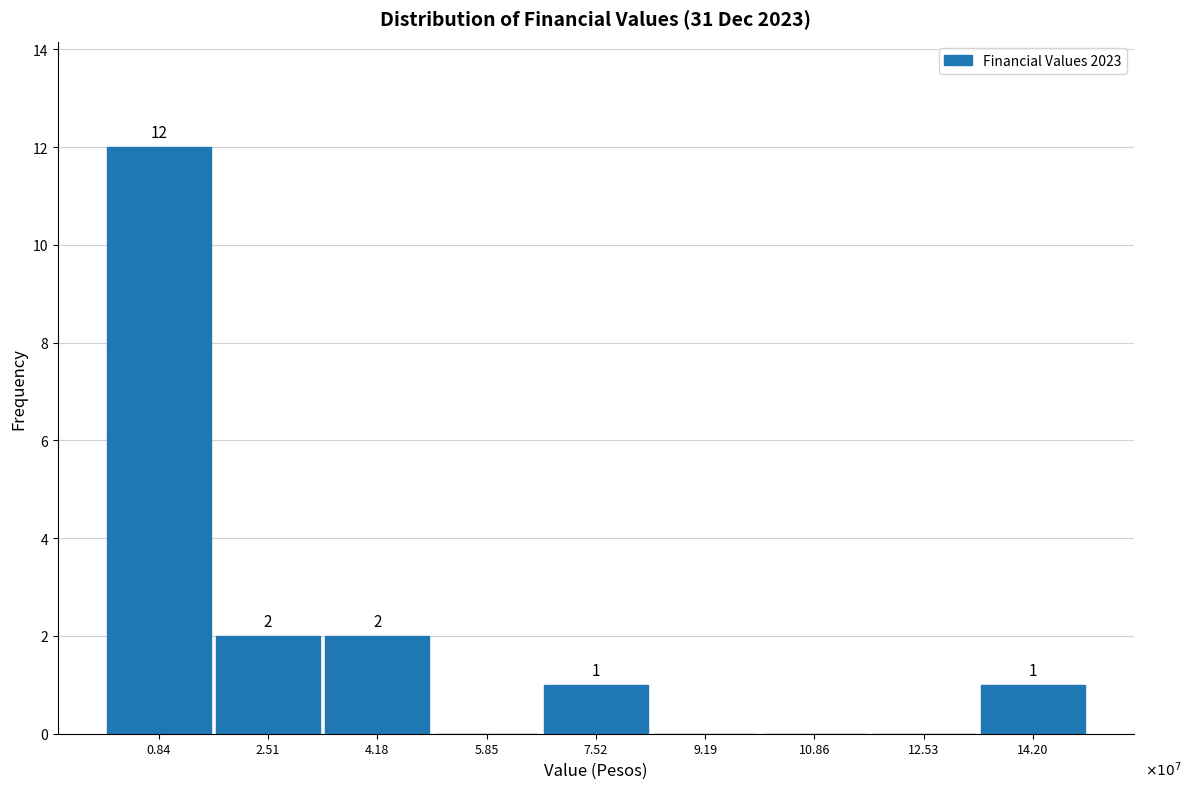

Reading left to right, extract all data points from this chart.

0.84=12	2.51=2	4.18=2	5.85=0	7.52=1	9.19=0	10.86=0	12.53=0	14.20=1